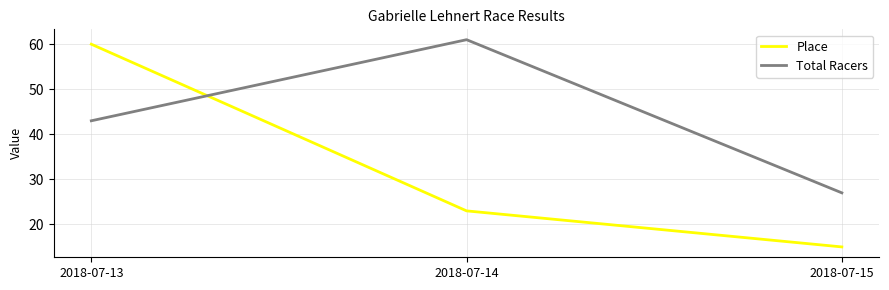

True or false: Place has a value of 15 at 2018-07-15.

True